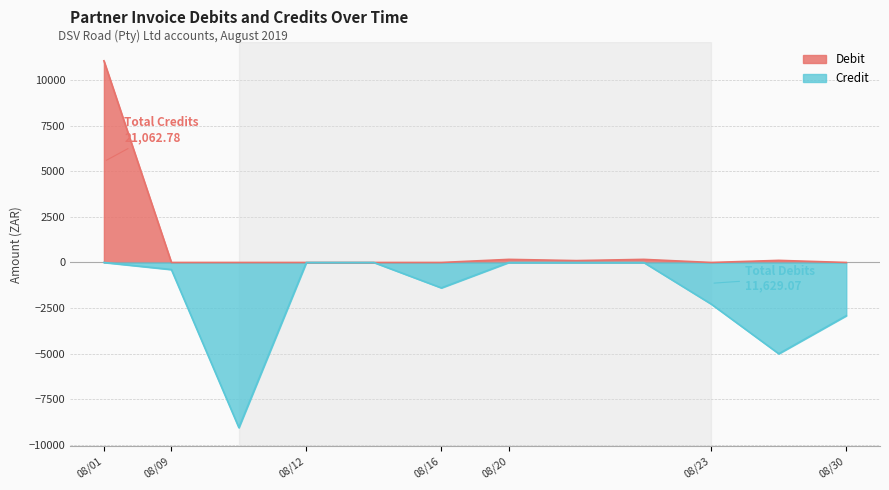

Where is Credit nearest to the value -4531?

2019/08/23